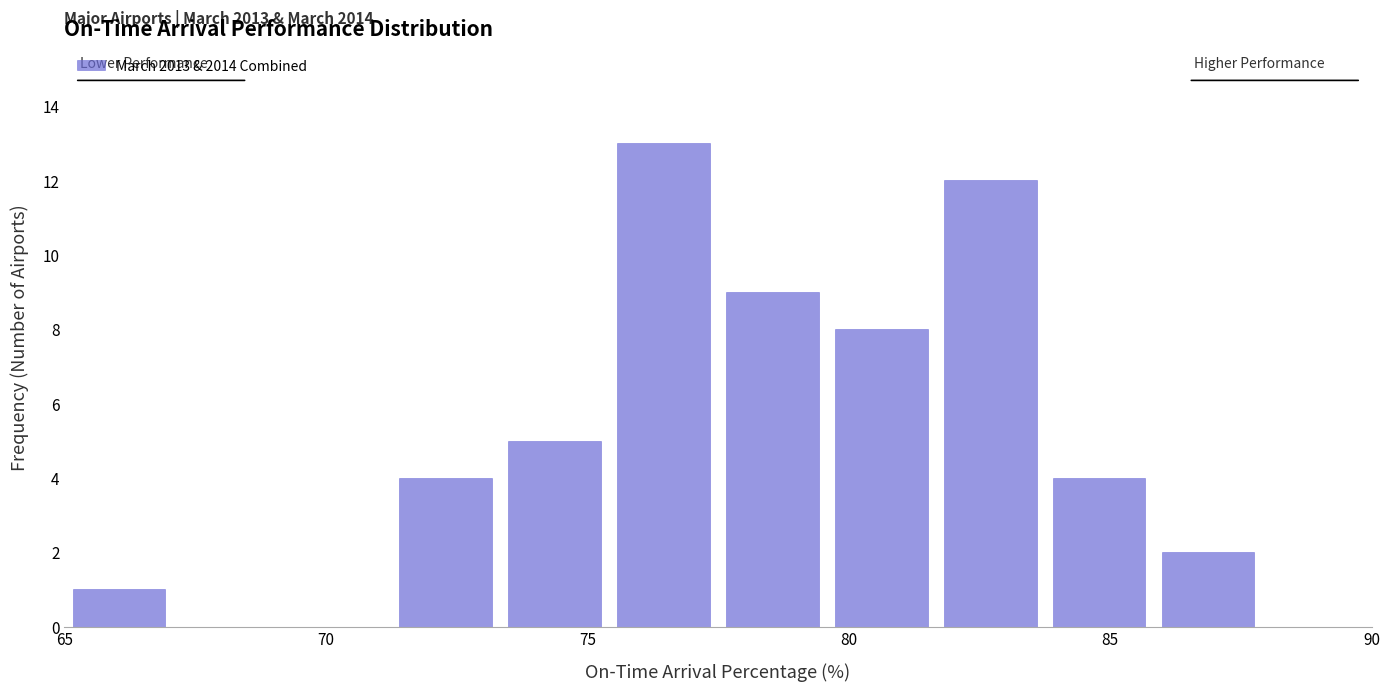

Over which range of the x-axis is the bar tallest?

75.5 to 77.5